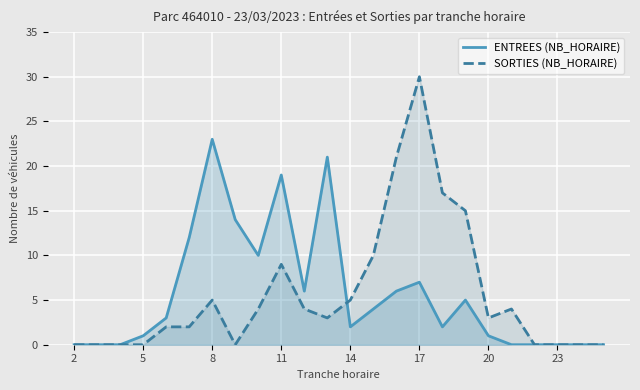

Which category has the highest value in the ENTREES (NB_HORAIRE) series?

8